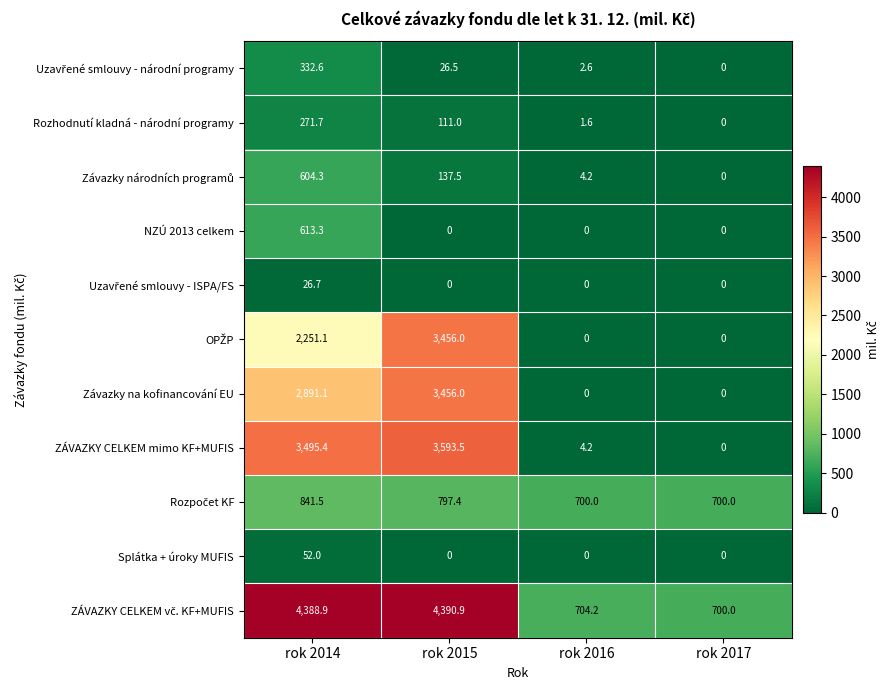

Which category has the highest value across all series?

rok 2015